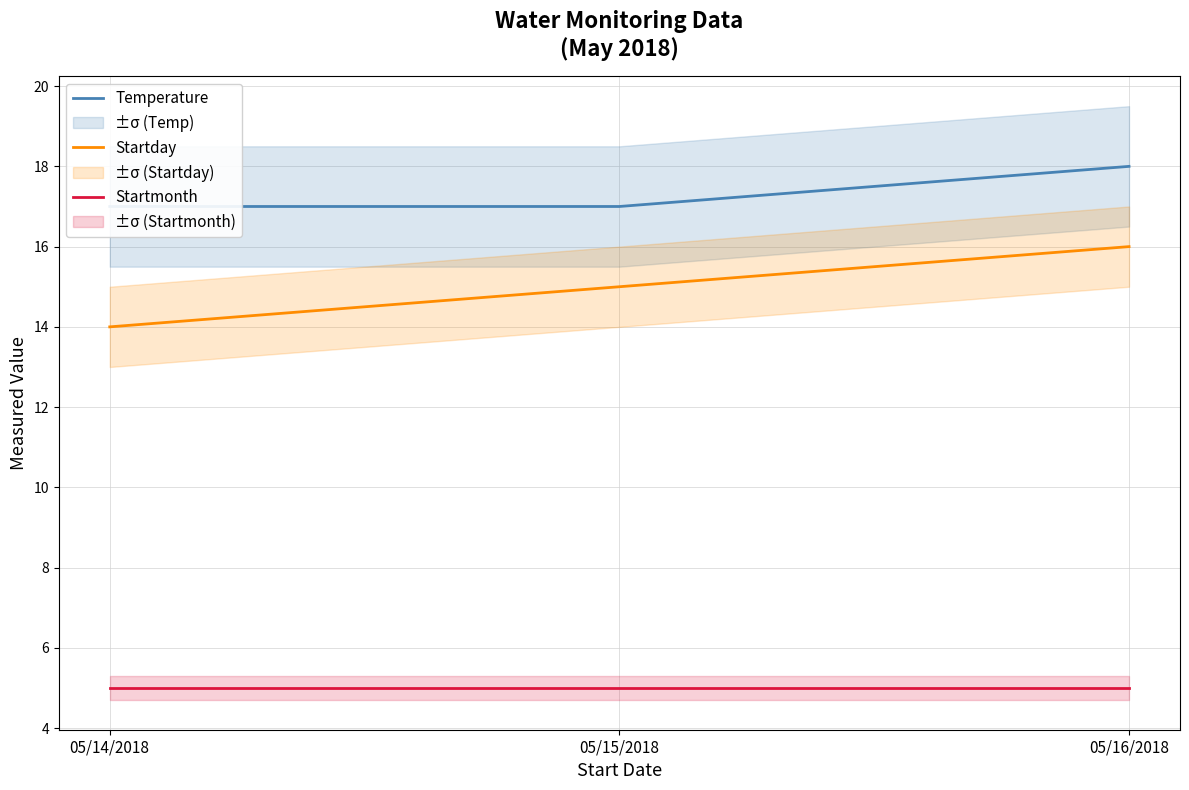

The value of Startday at 05/14/2018 is 14. True or false?

True